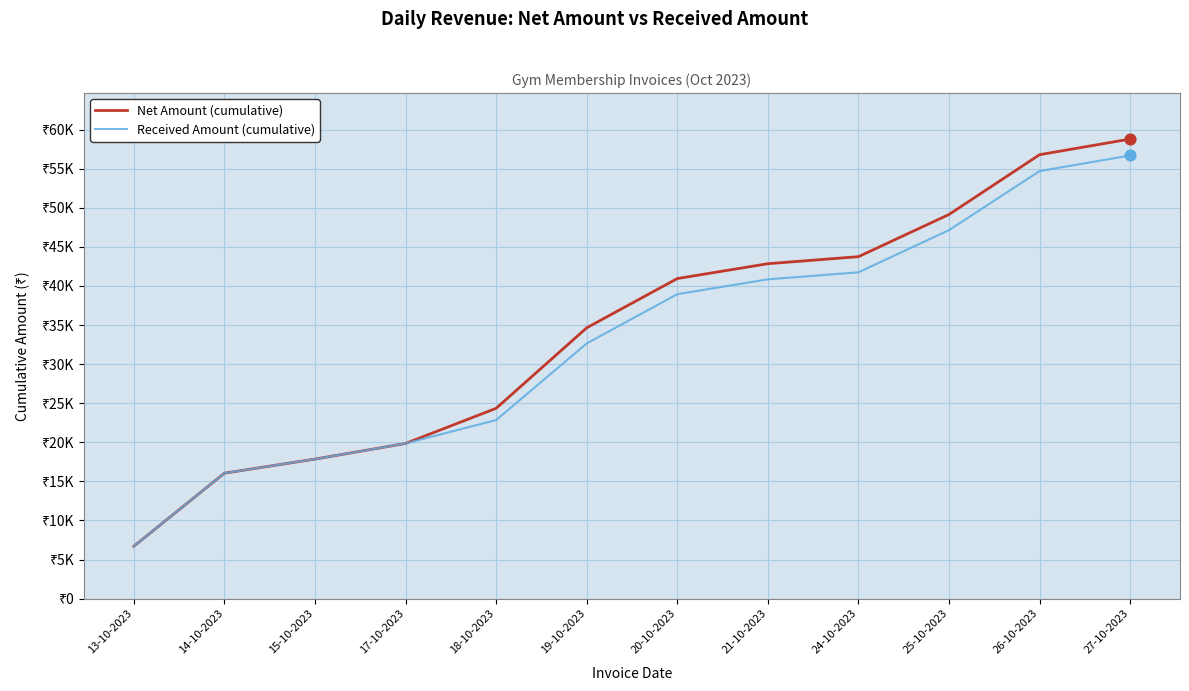

Which series has the largest total across all categories?

Net Amount (cumulative)